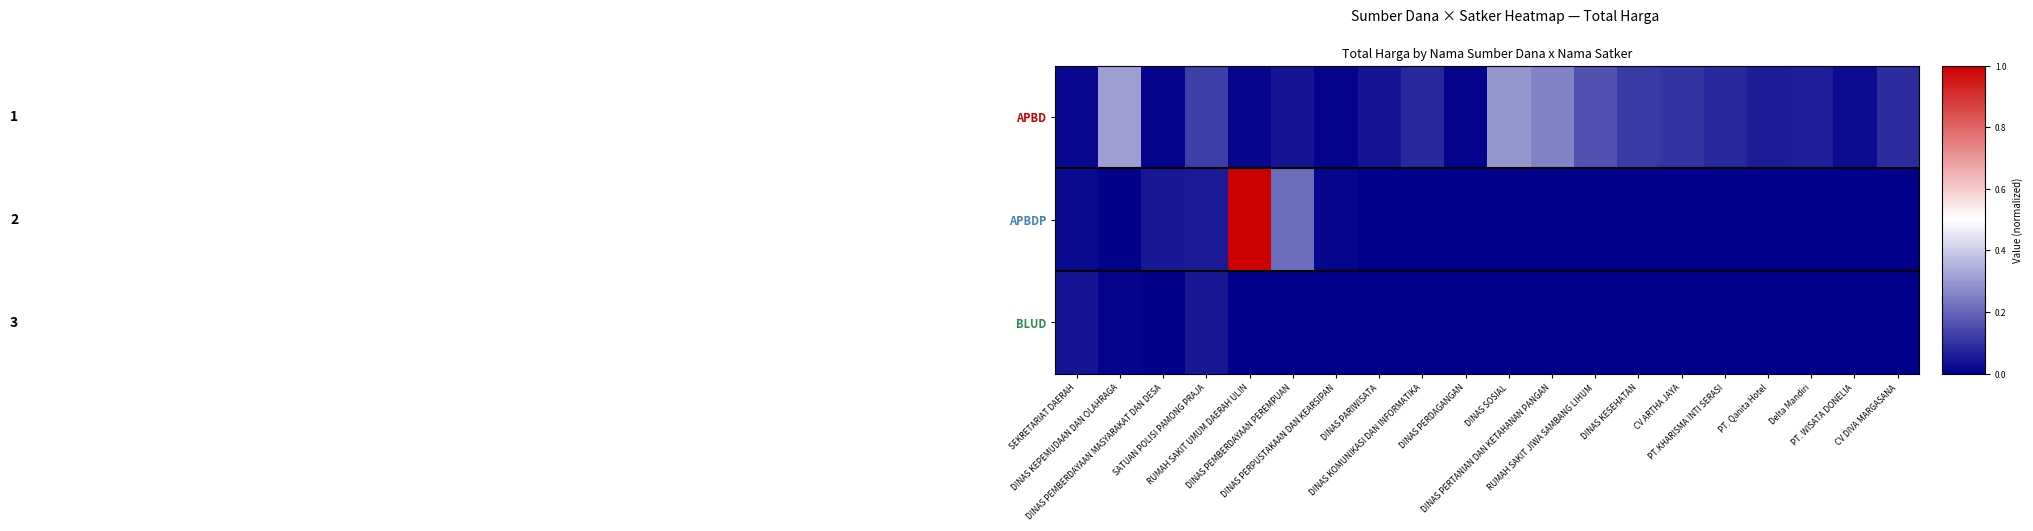

Which label corresponds to the smallest value in the chart?

DINAS PARIWISATA